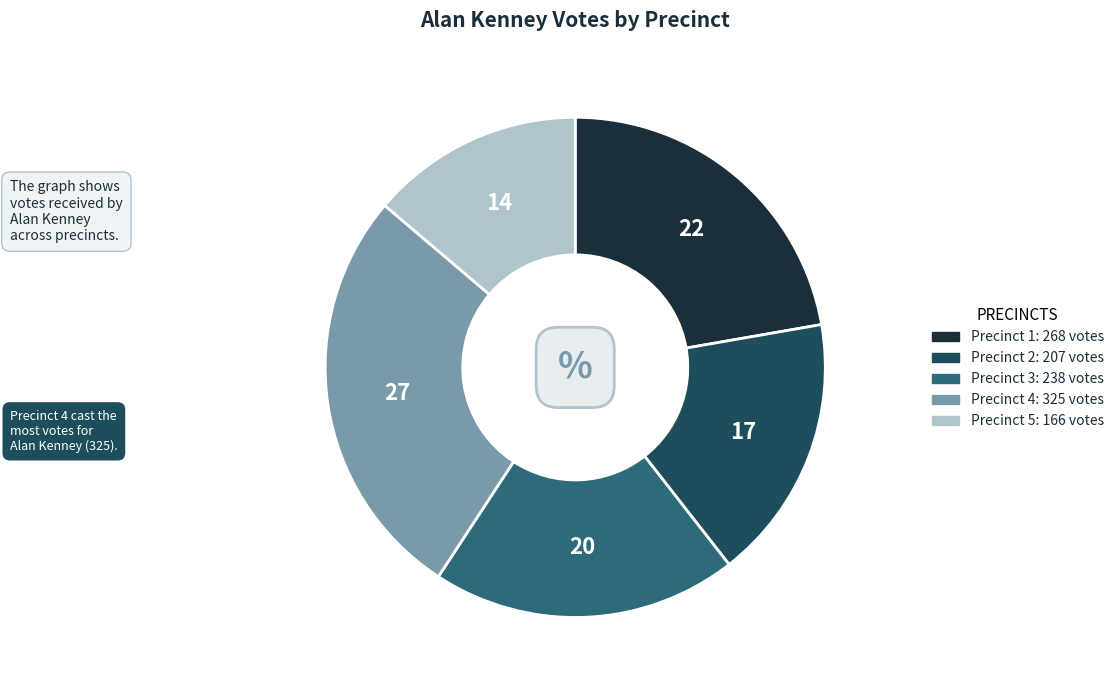

Combined, do Precinct 1 and Precinct 5 account for over 50%?

No